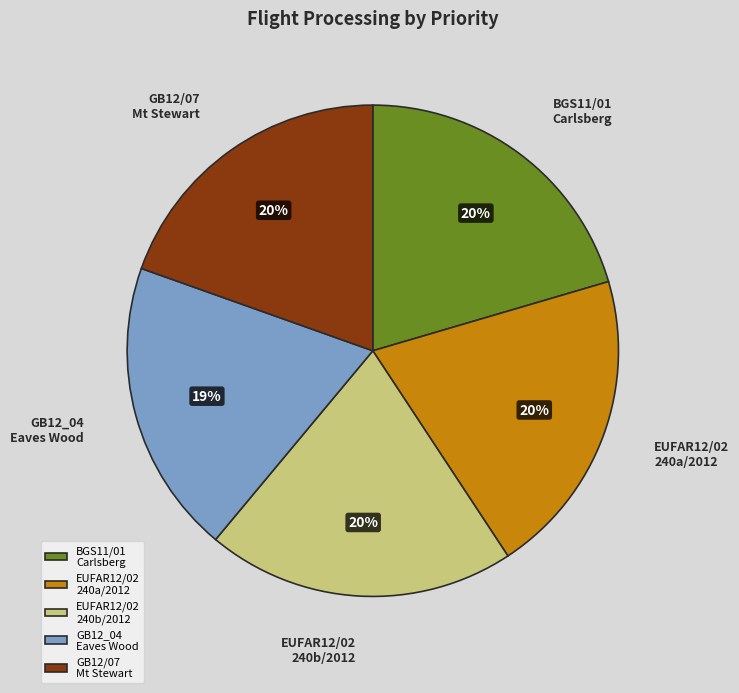

True or false: GB12/07 Mt Stewart accounts for 12% of the total.

False